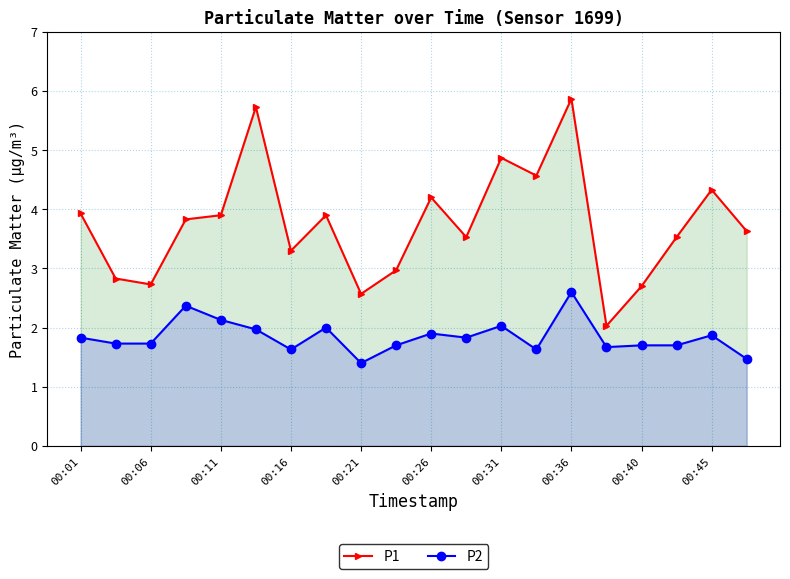

How many series are shown in this chart?

2